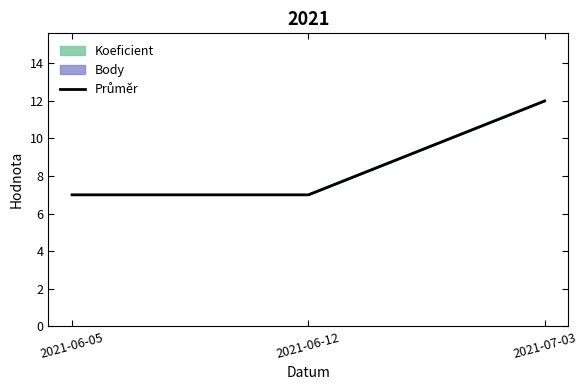

Which label corresponds to the smallest value in the chart?

2021-06-05